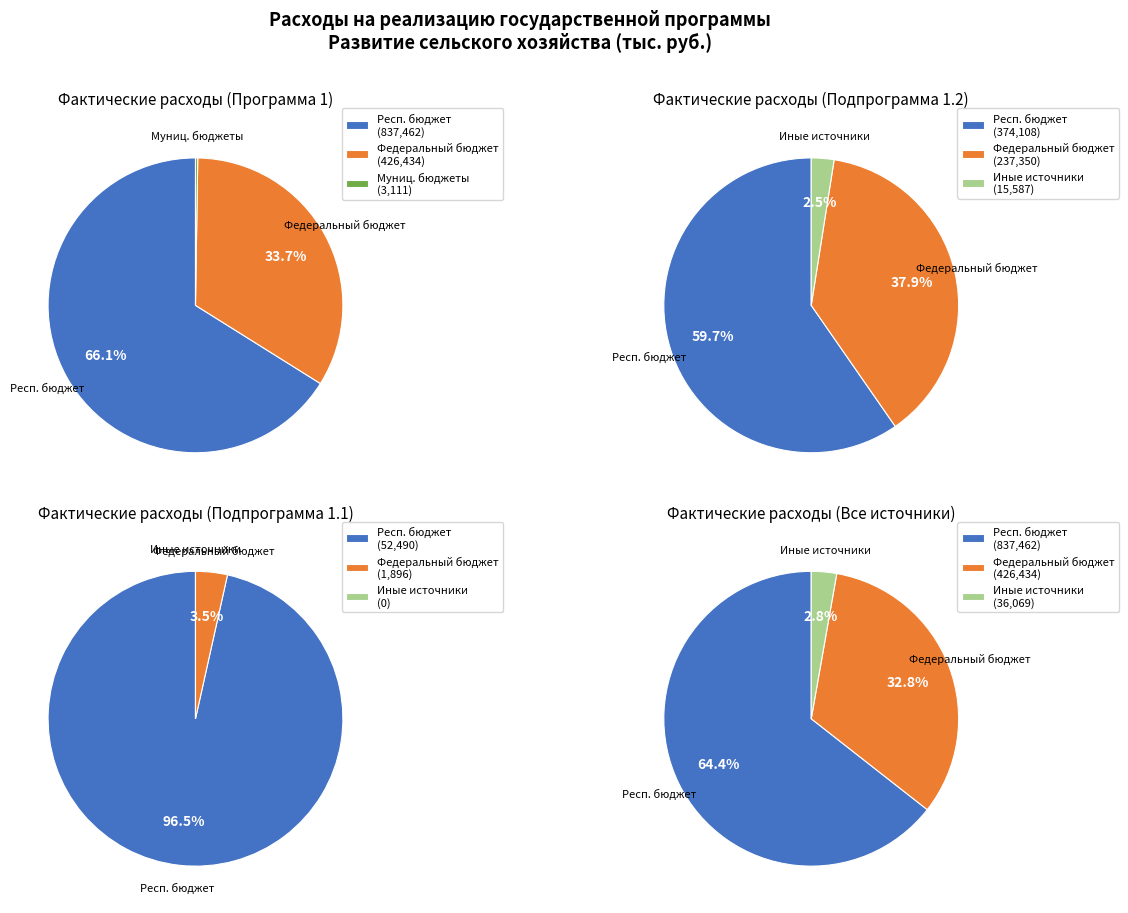

The иные источники (справочно) slice represents 3% of the pie. True or false?

True